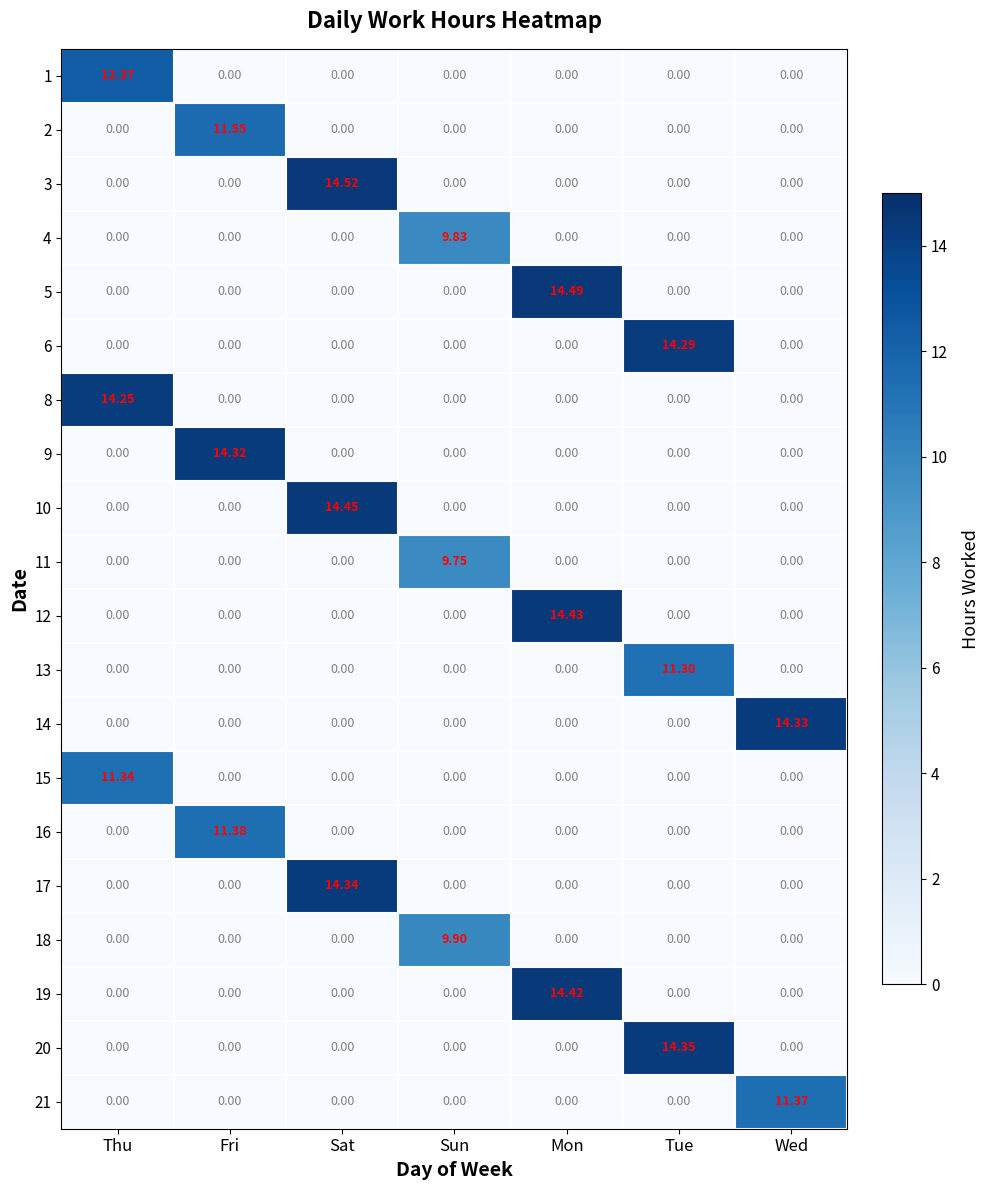

Which label corresponds to the largest value in the chart?

Sat